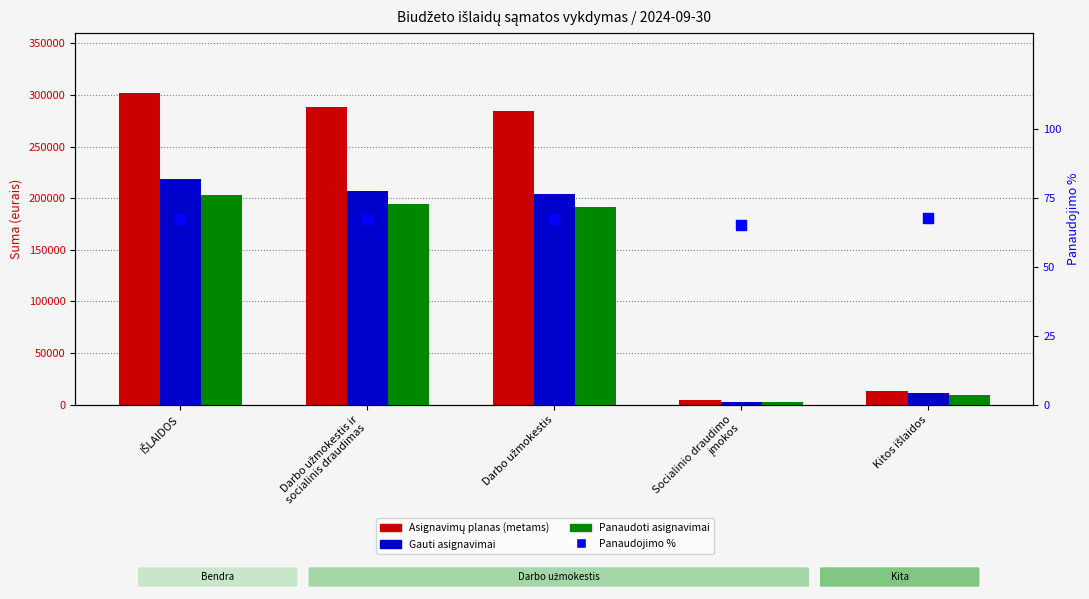

At how many categories does at least one series exceed 131623?

3